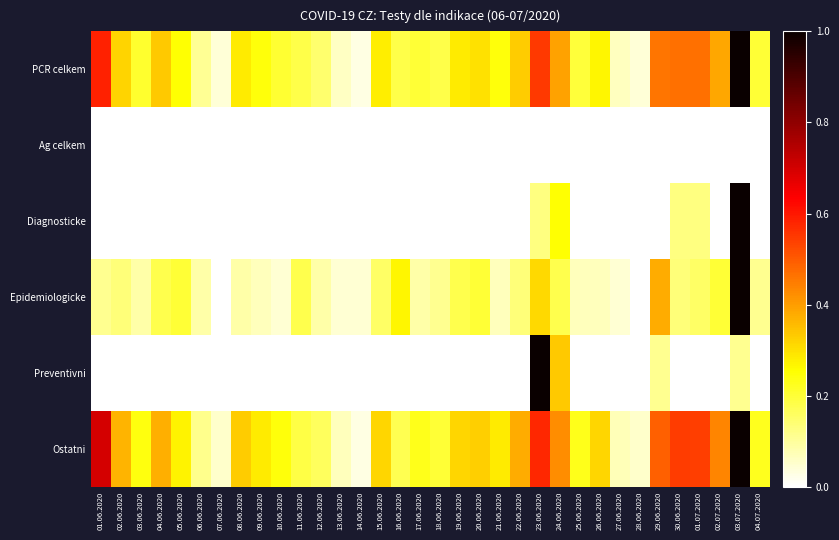

Which label corresponds to the smallest value in the chart?

01.06.2020